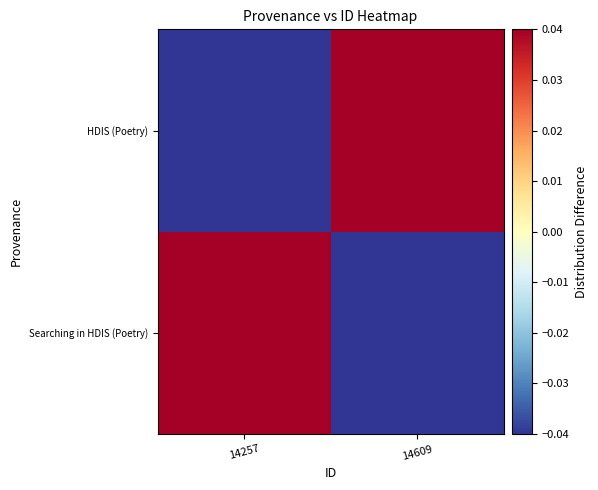

Rank the series at 14257 from lowest to highest value.

HDIS (Poetry), Searching in HDIS (Poetry)